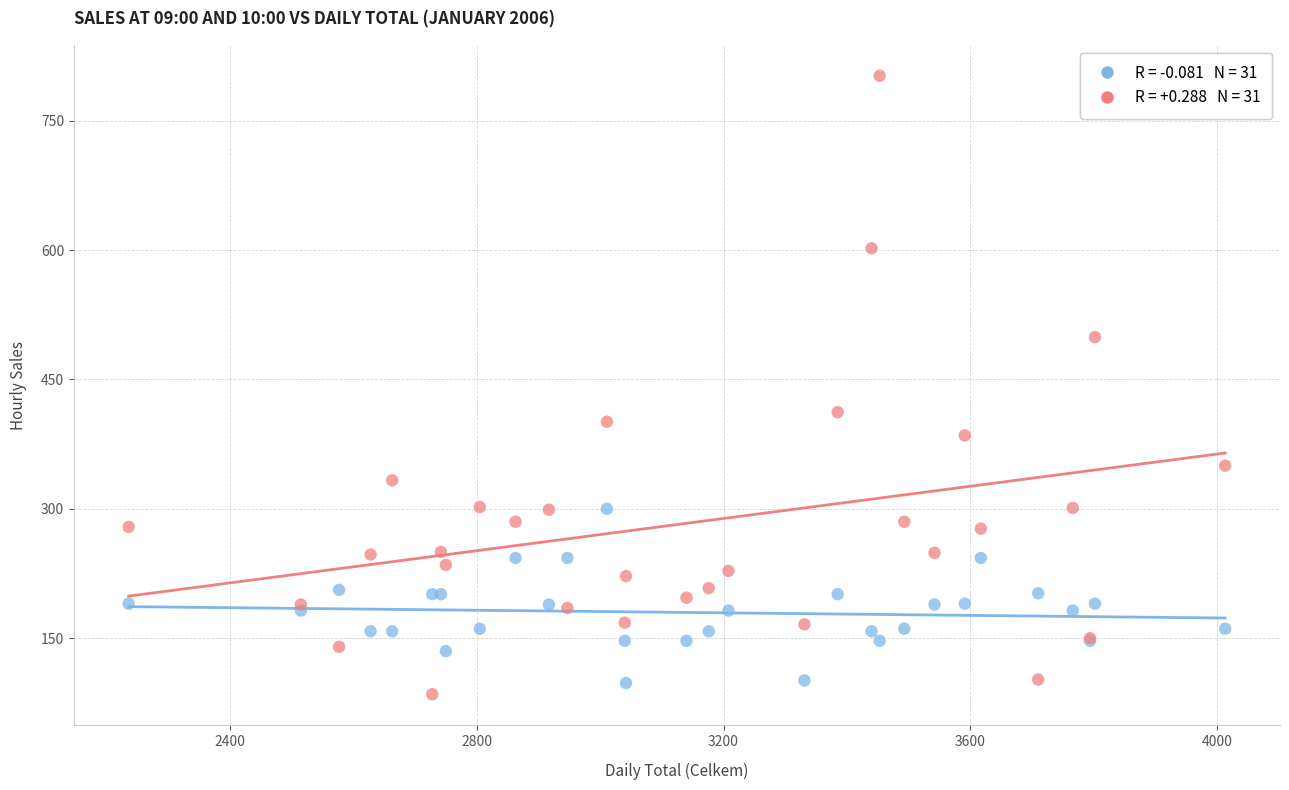

Across all series, what Y value is closest to 443?

412